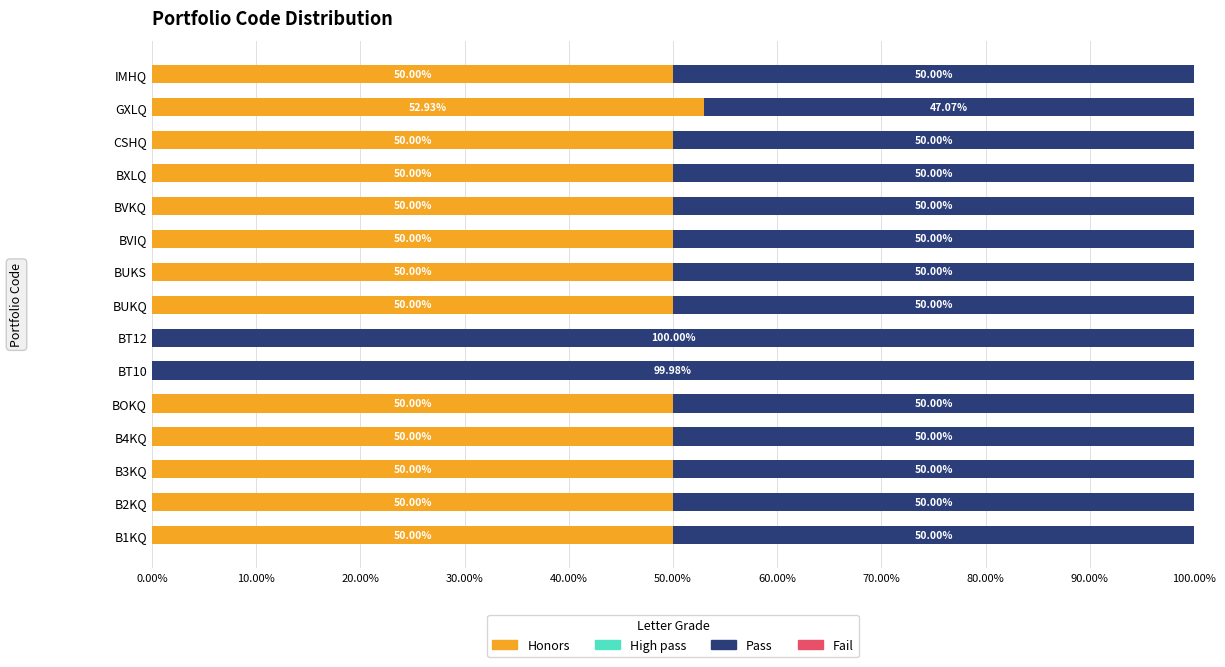

At which label does Honors reach its peak?

GXLQ